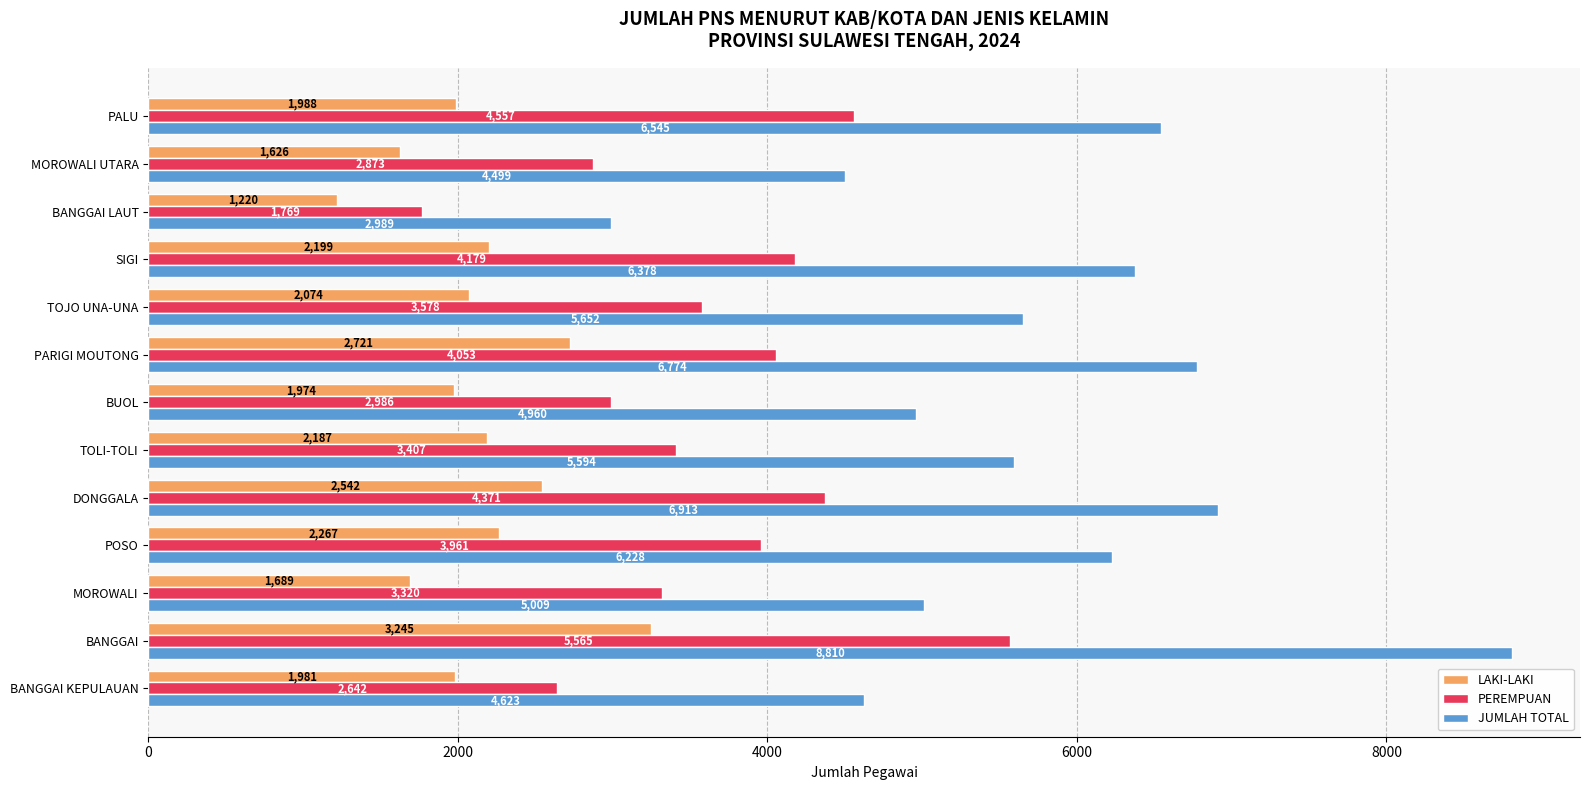

Is the value of LAKI-LAKI at PARIGI MOUTONG greater than the value of JUMLAH TOTAL at PARIGI MOUTONG?

No